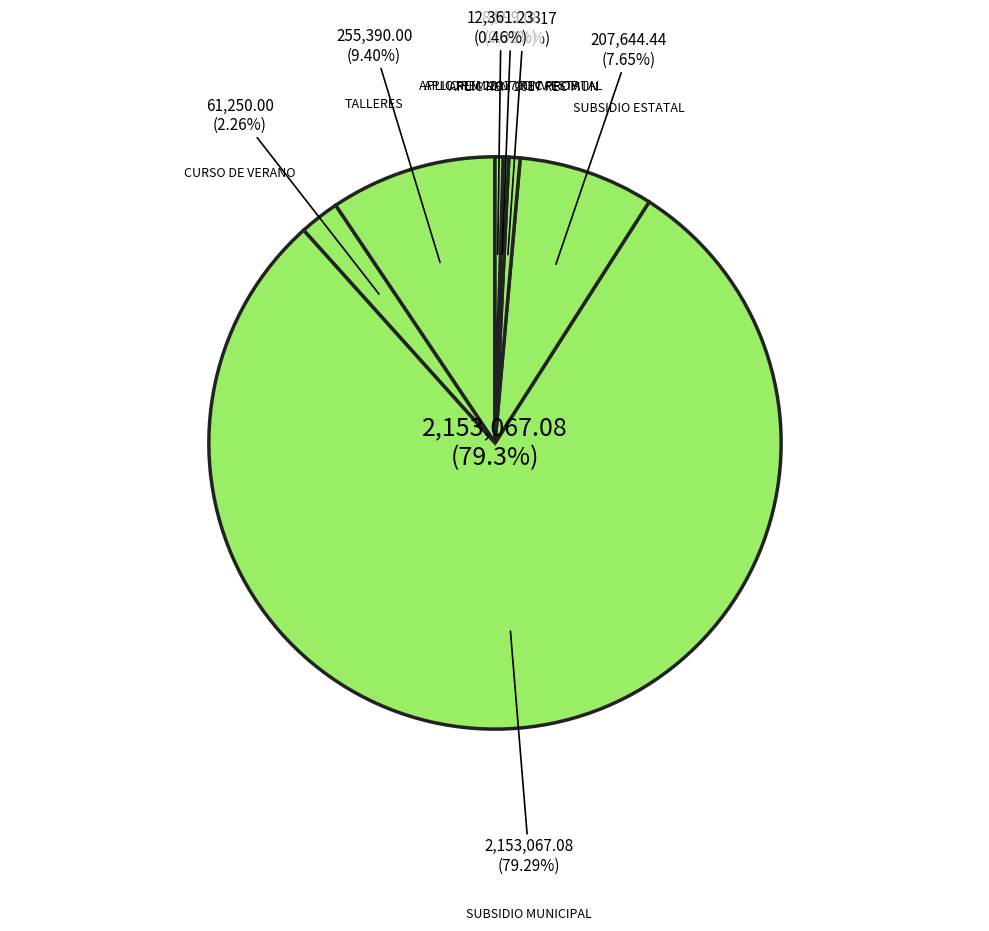

Do APLIC REM 2017 REC MUN and SUBSIDIO ESTATAL together represent more than half of the pie?

No